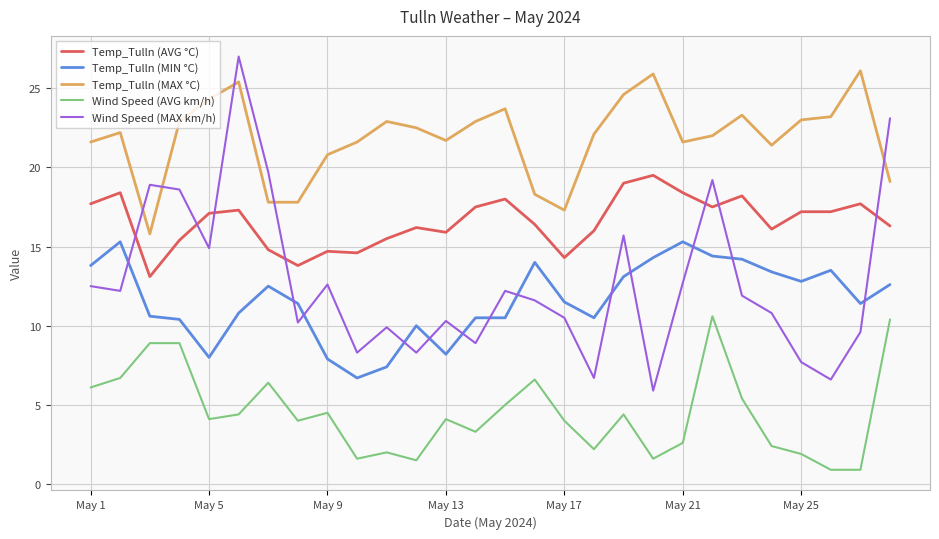

List the series in order of their peak value, lowest first.

Wind Speed (AVG km/h), Temp_Tulln (MIN °C), Temp_Tulln (AVG °C), Temp_Tulln (MAX °C), Wind Speed (MAX km/h)